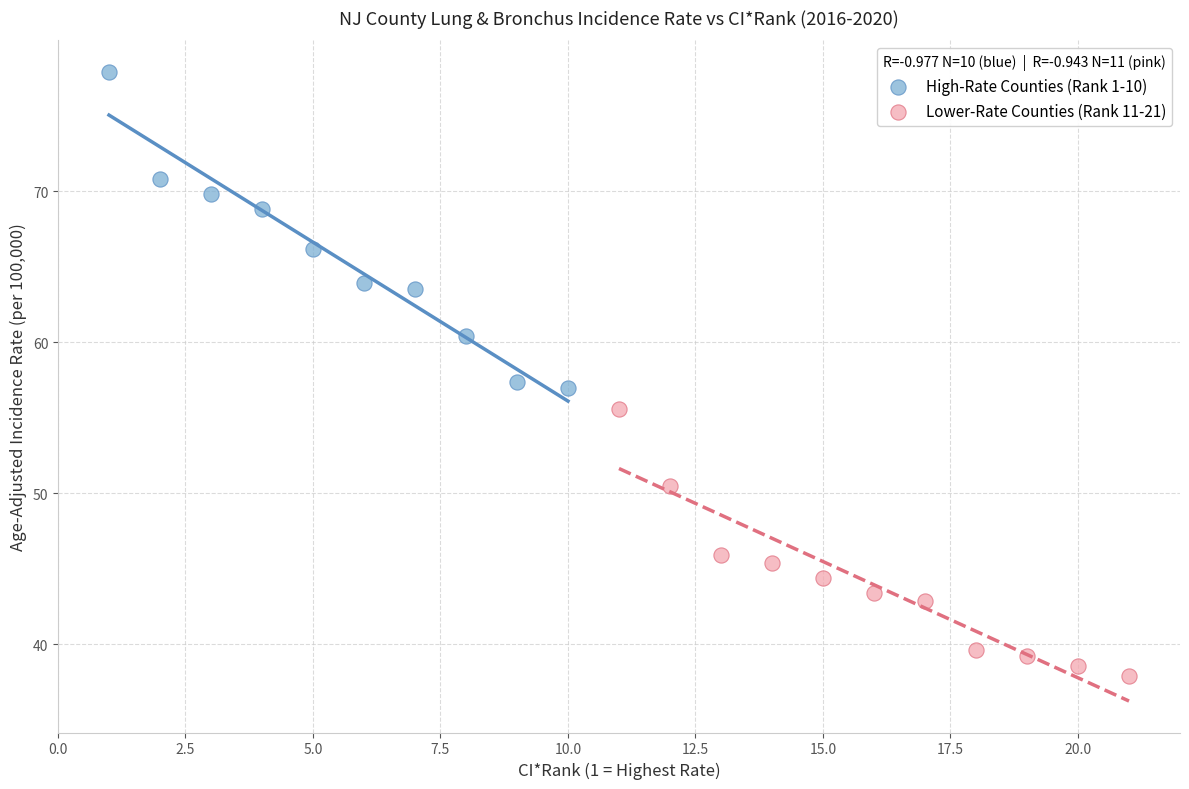

What are all the series names shown in the legend?

High-Rate Counties (Rank 1-10), Lower-Rate Counties (Rank 11-21)